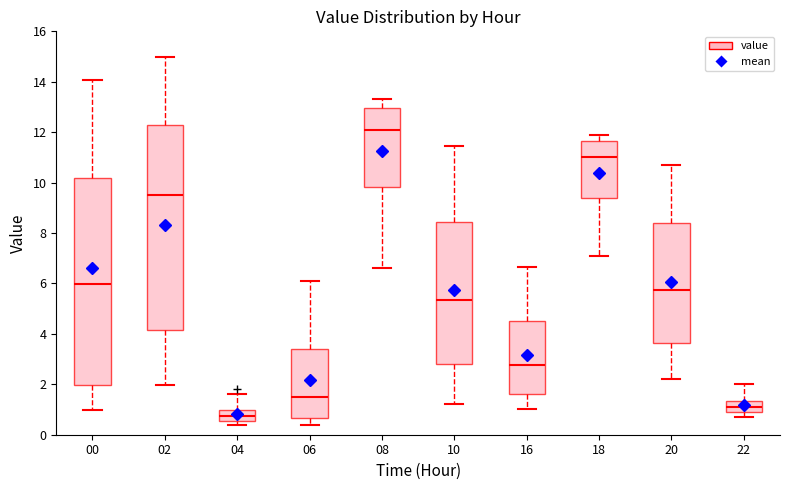

Reading left to right, read every box against the y-axis: the position of its median line, the range the box covers, and the ends of its whiskers. The values are not printed on the chart, so give them approximately, as read against the axis.

00: median 6.0, box 2.0 to 10.2, whiskers 1.0 to 14.0
02: median 9.6, box 4.2 to 12.2, whiskers 2.0 to 15.0
04: median 0.8, box 0.6 to 1.0, whiskers 0.4 to 1.6
06: median 1.6, box 0.6 to 3.4, whiskers 0.4 to 6.2
08: median 12.2, box 9.8 to 13.0, whiskers 6.6 to 13.4
10: median 5.4, box 2.8 to 8.4, whiskers 1.2 to 11.4
16: median 2.8, box 1.6 to 4.6, whiskers 1.0 to 6.6
18: median 11.0, box 9.4 to 11.6, whiskers 7.0 to 12.0
20: median 5.8, box 3.6 to 8.4, whiskers 2.2 to 10.8
22: median 1.0, box 0.8 to 1.4, whiskers 0.8 (just below the box's lower edge) to 2.0